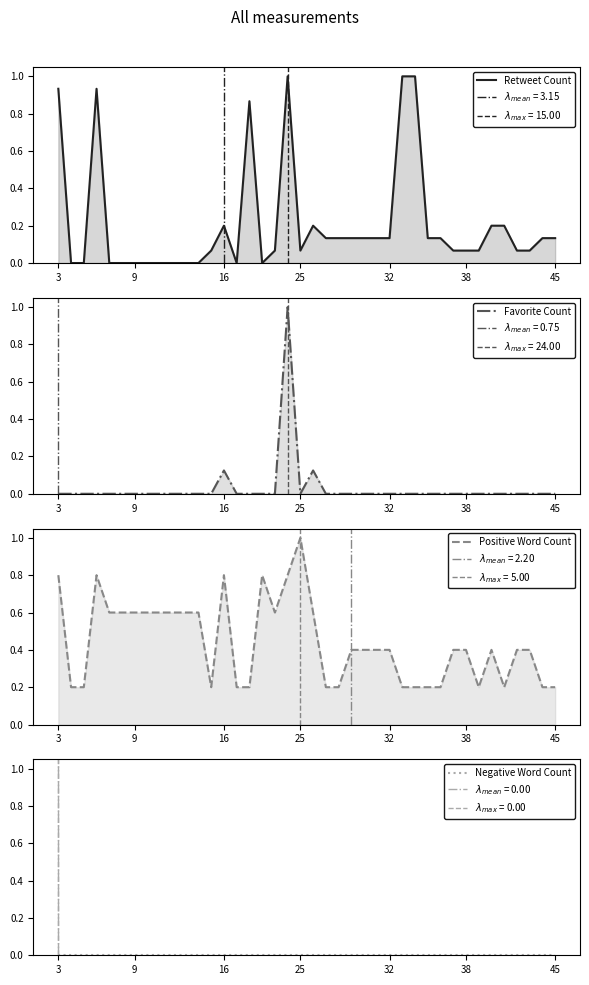

What is the difference between the maximum and minimum values in the Retweet Count series?

1.0